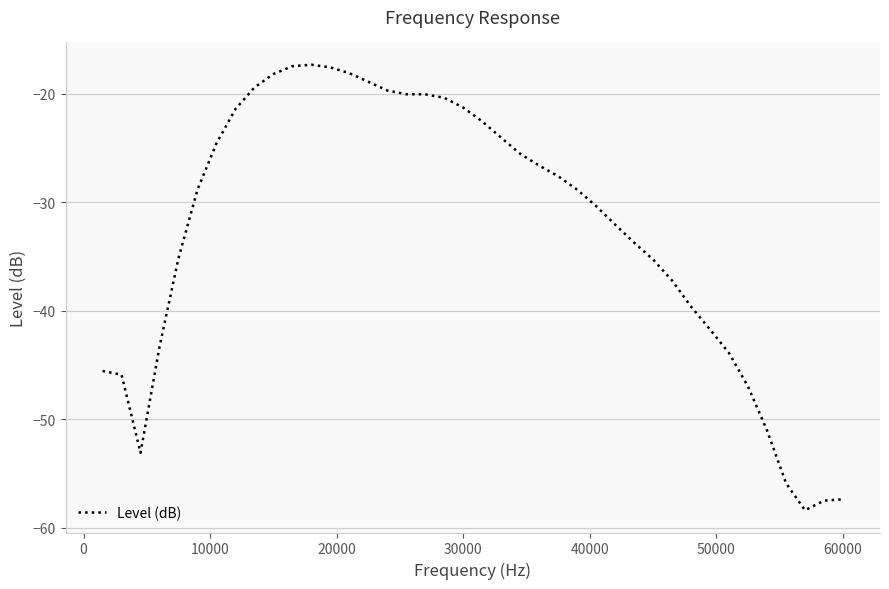

What is the minimum value shown in the chart?

-58.4